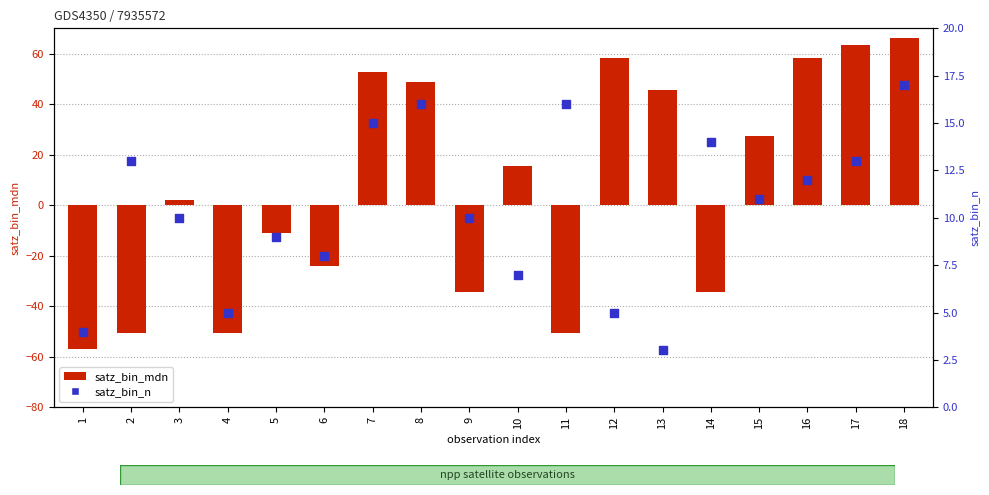

Which series reaches the maximum Y coordinate?

satz_bin_mdn